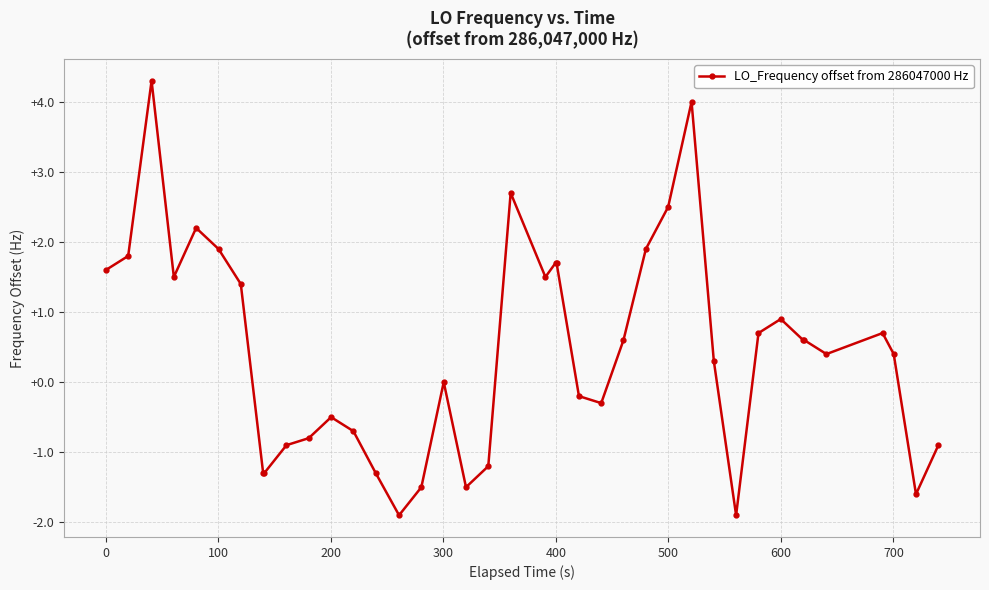

What is the maximum value shown in the chart?

4.3